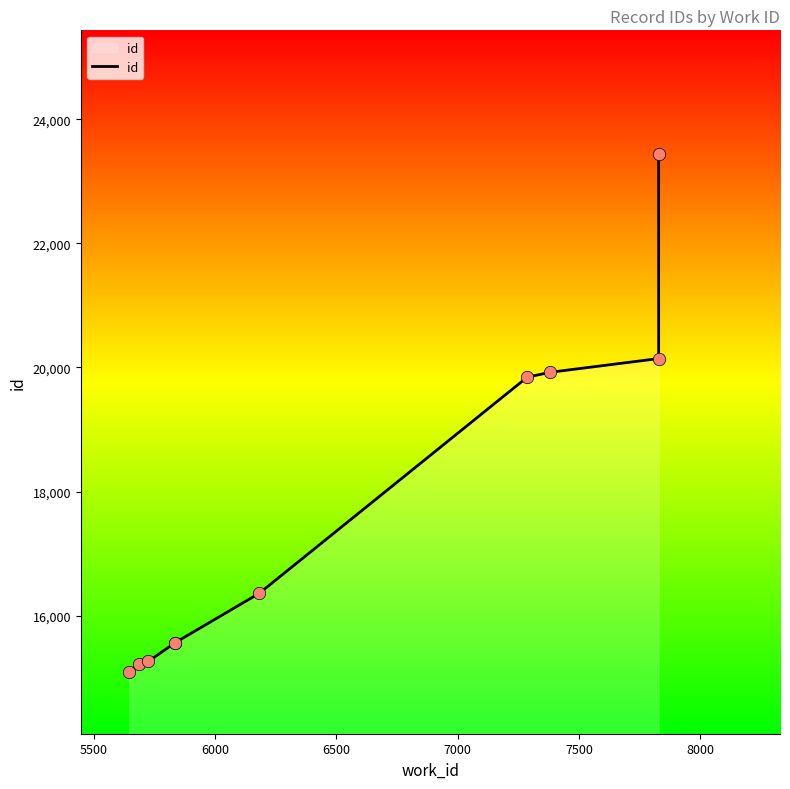

Approximately how many times larger is the value at 6500 compared to 5500?

1.0